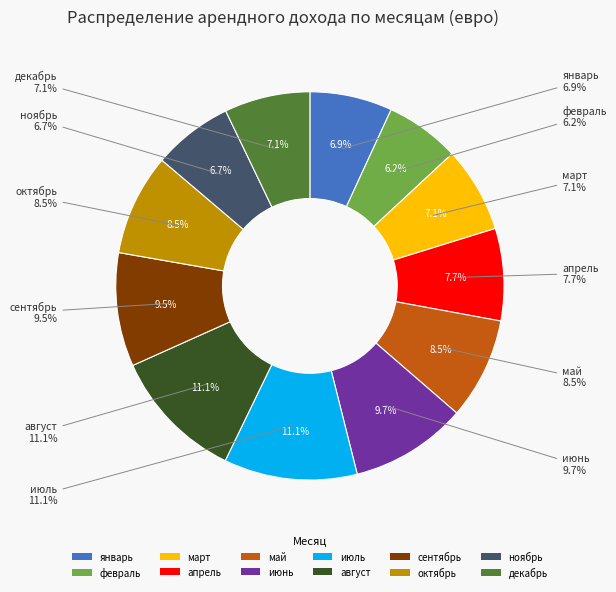

Does октябрь account for over 50% of the chart?

No